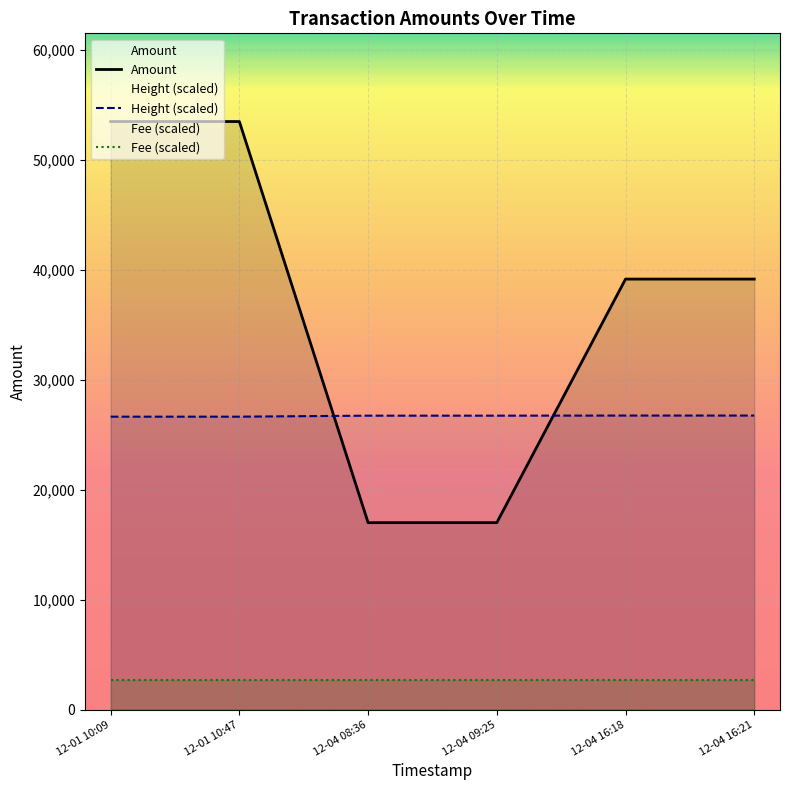

How many times do Height (scaled) and Amount cross each other?

2